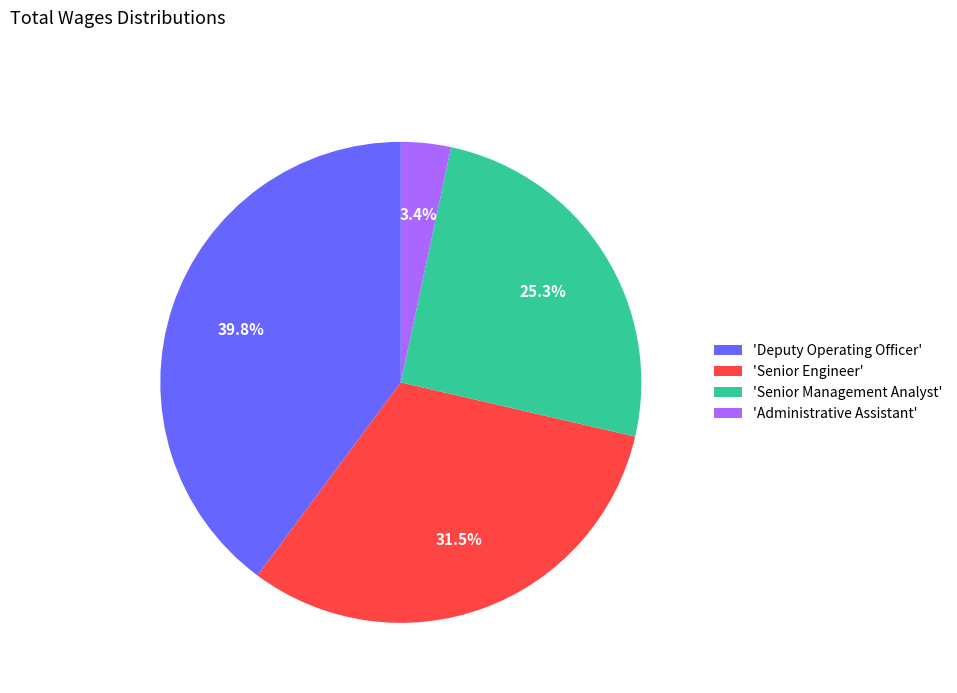

Count the number of slices in the pie.

4